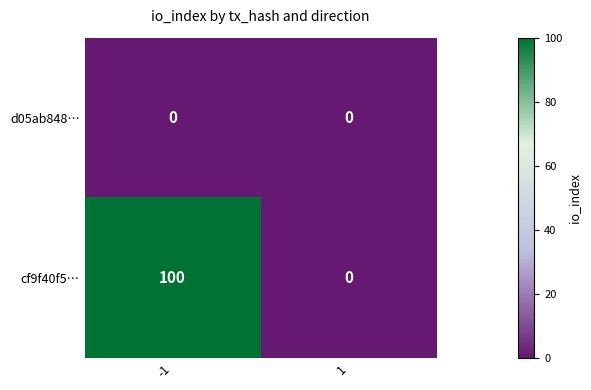

List the labels in order of cf9f40f5… value, largest first.

-1, 1